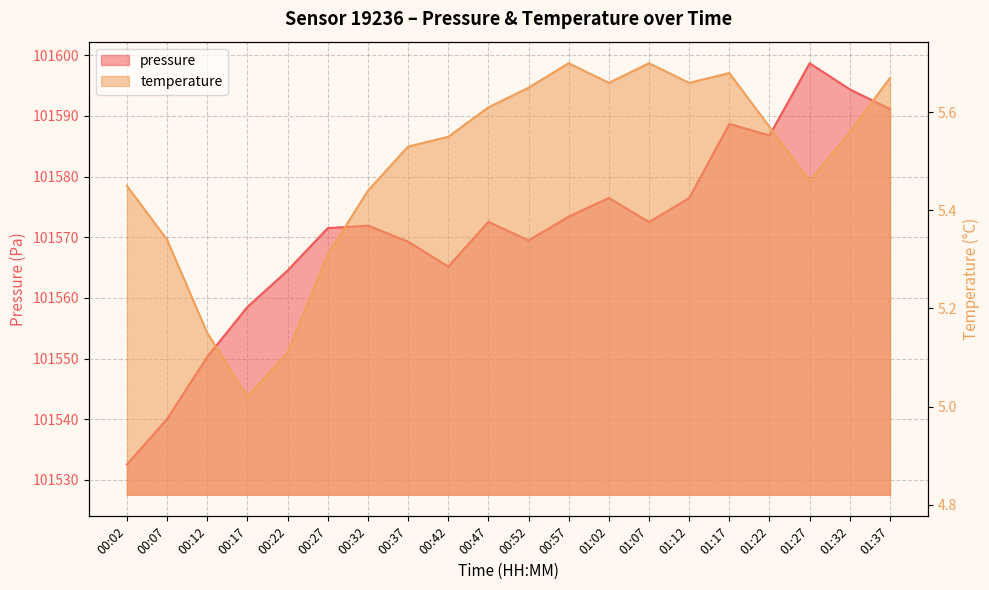

What is the minimum value shown in the chart?

5.0